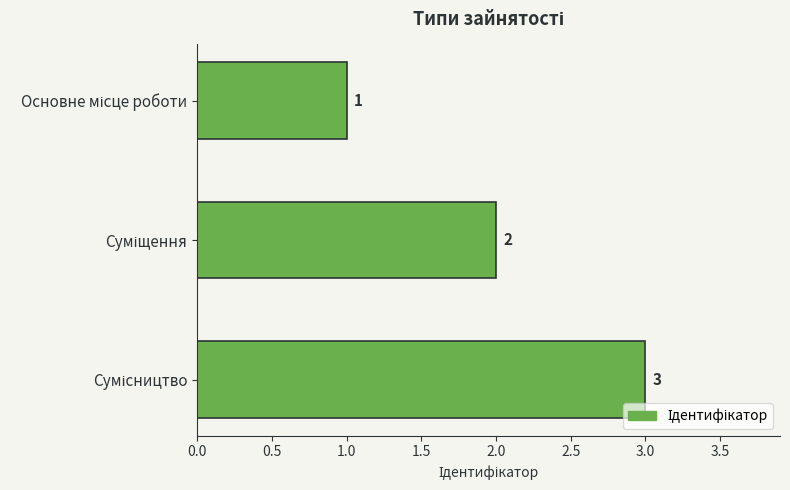

What is the maximum value shown in the chart?

3